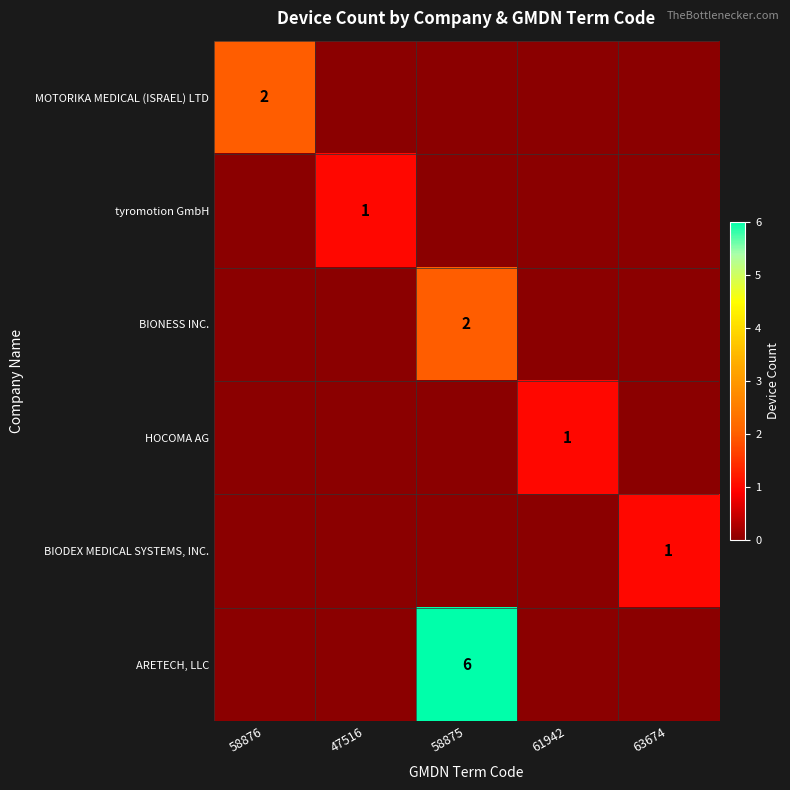

True or false: tyromotion GmbH has a value of 1 at 47516.

True